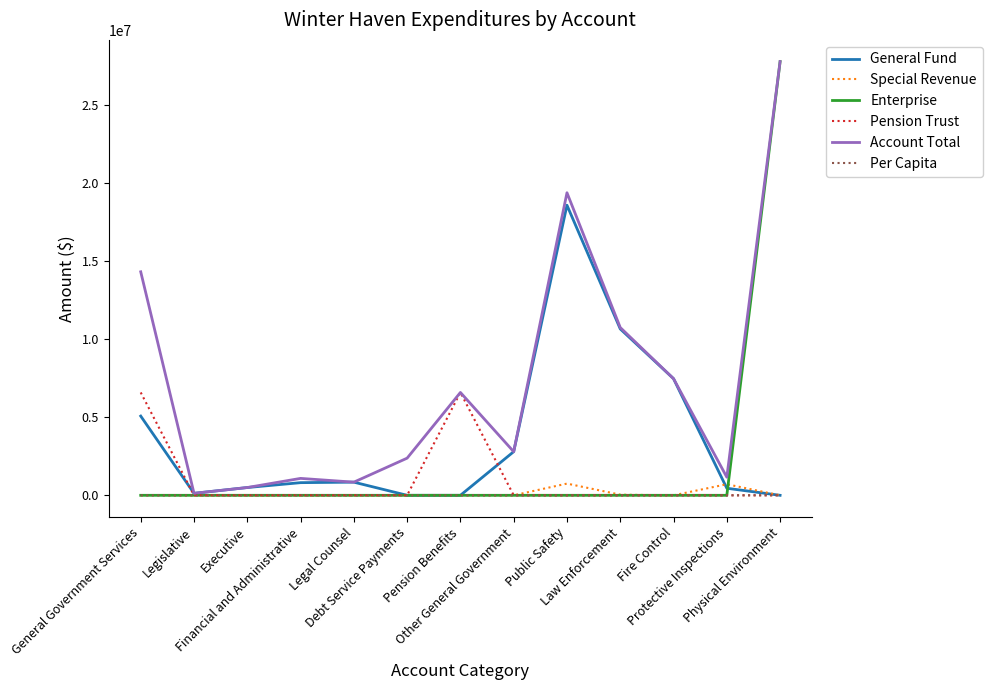

True or false: Enterprise has a value of 0.0 at General Government Services.

True